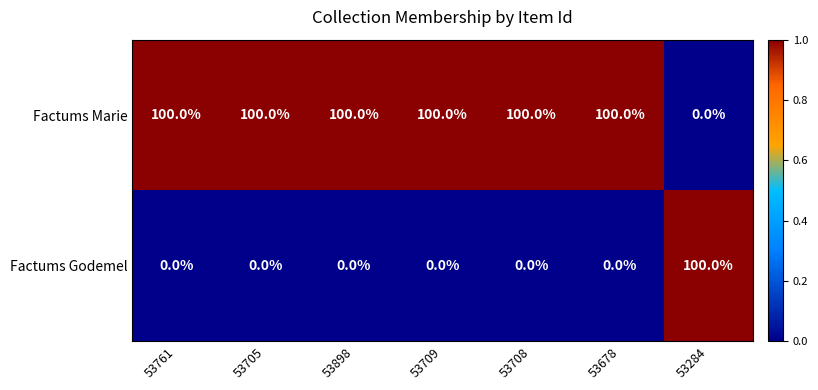

Which series has the largest total across all categories?

Factums Marie